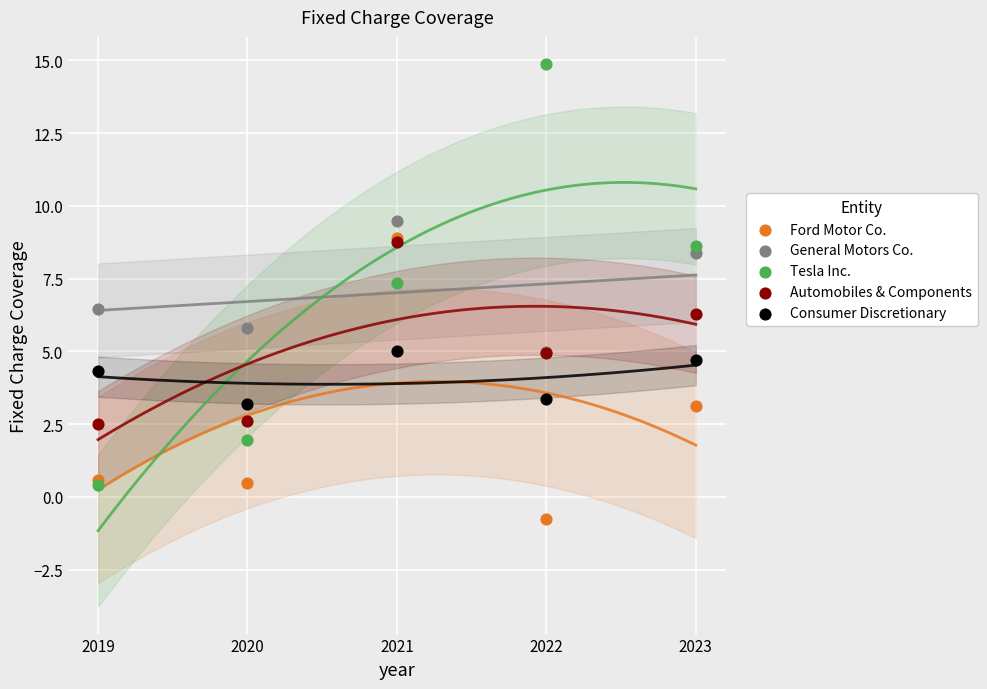

In the Ford Motor Co. series, what Y value is closest to 4?

3.1